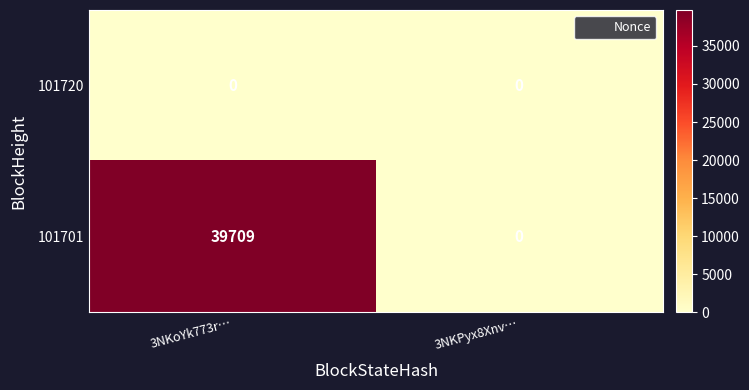

What value does the 101701 series have at 3NKoYk773r…, to the nearest 10?

39710